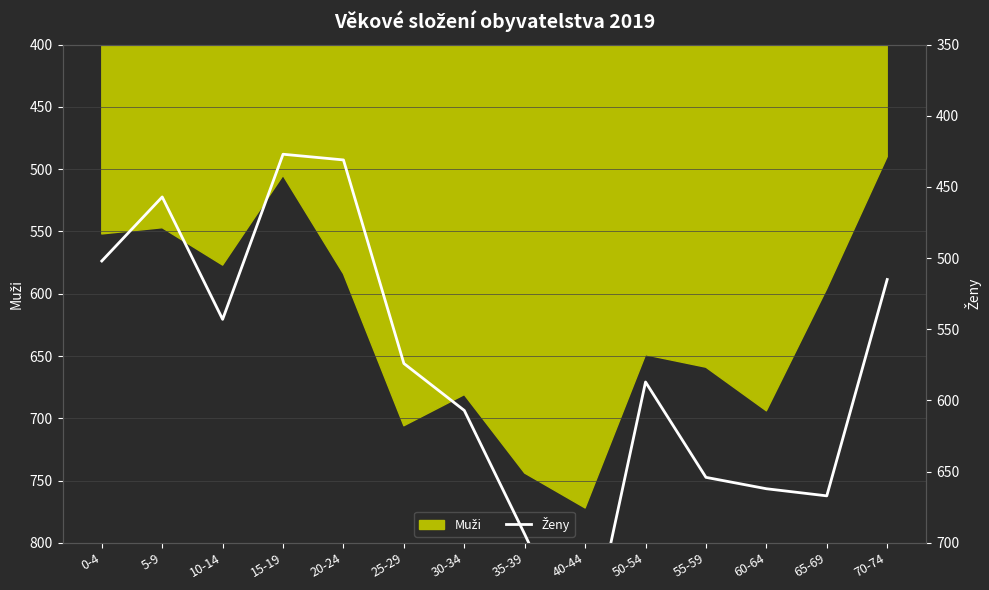

What is the label of the 5th point from the right?

50-54